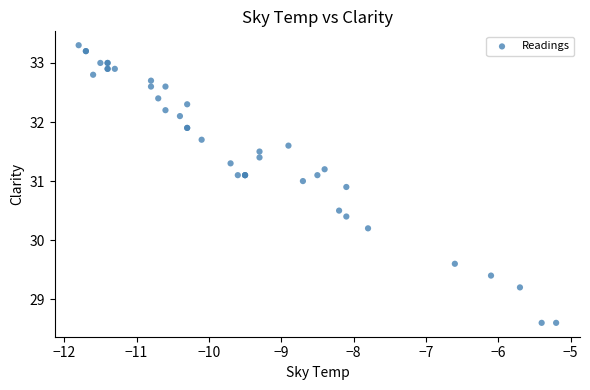

What Y value in the scatter plot is closest to 30?

30.2